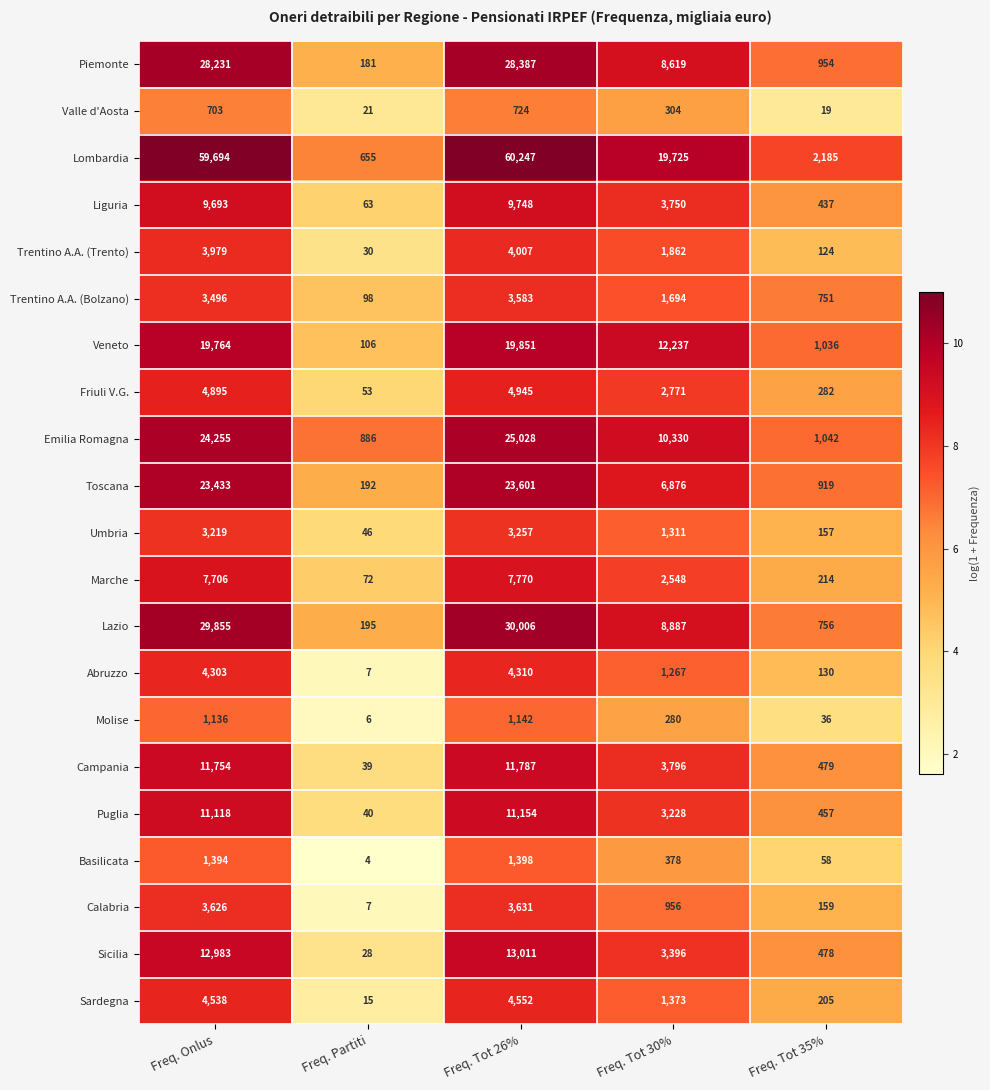

How many series are shown in this chart?

21